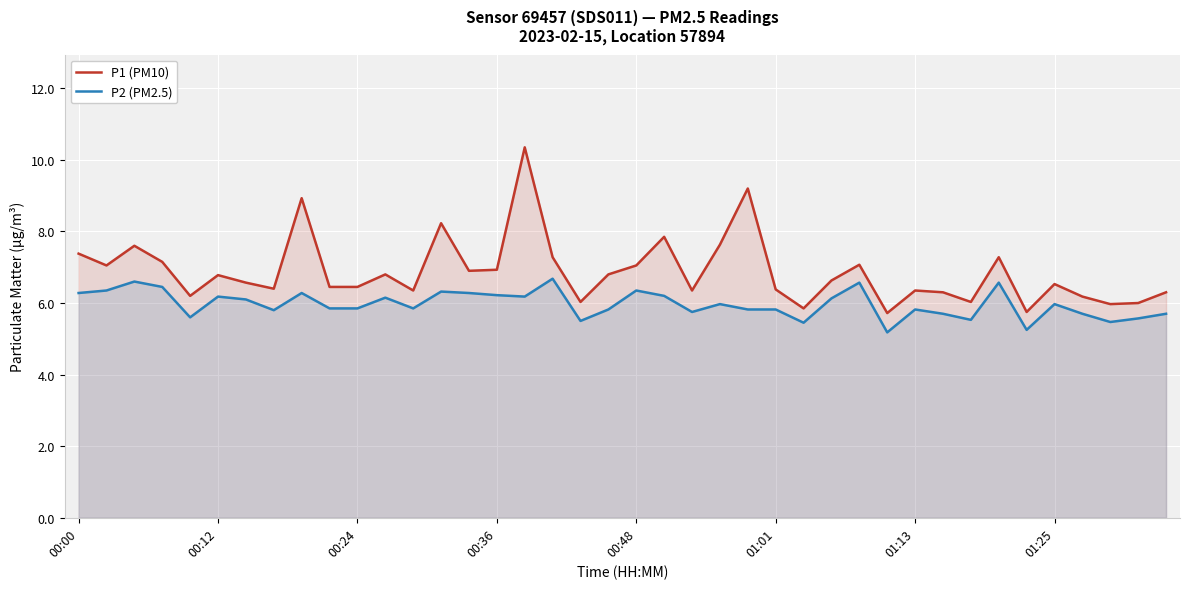

True or false: P1 (PM10) and P2 (PM2.5) cross at least once.

False